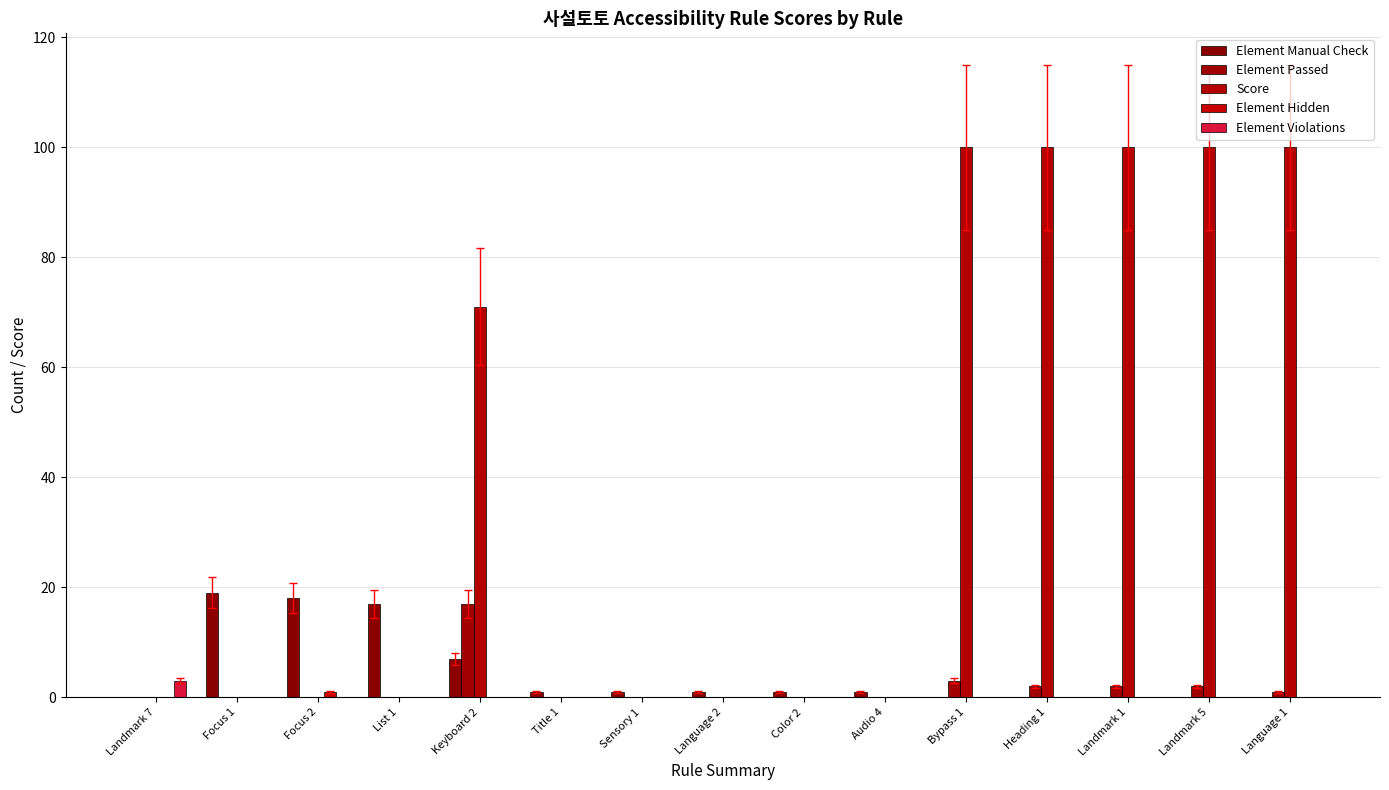

Are the bars horizontal?

No